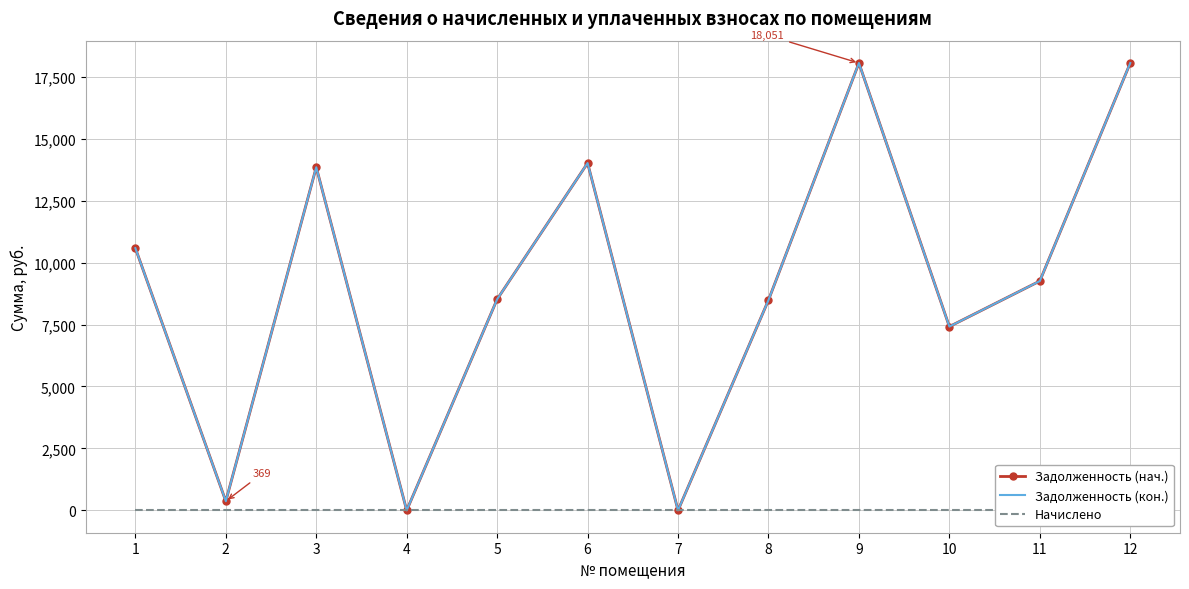

What is the maximum value for Задолженность (кон.)?

18051.3